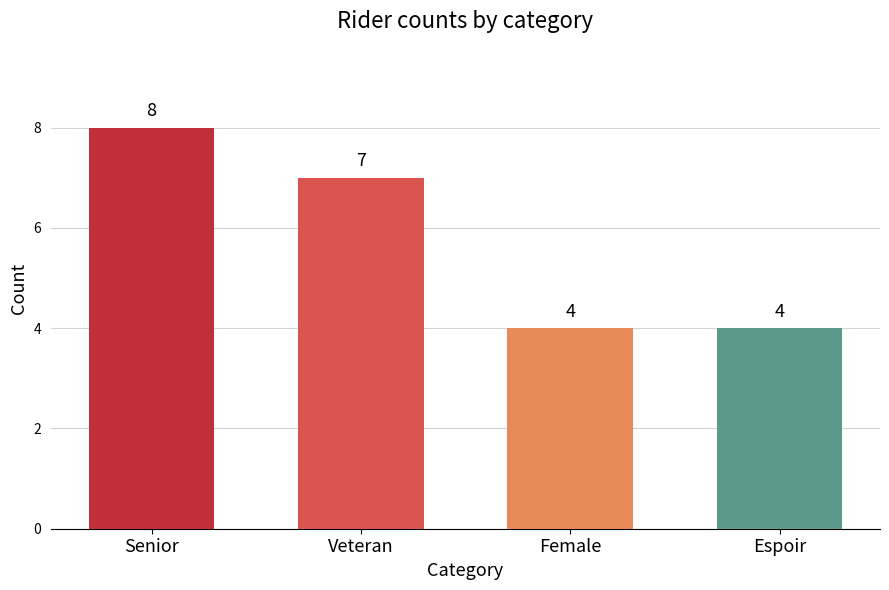

At which label is the value closest to 6?

Veteran